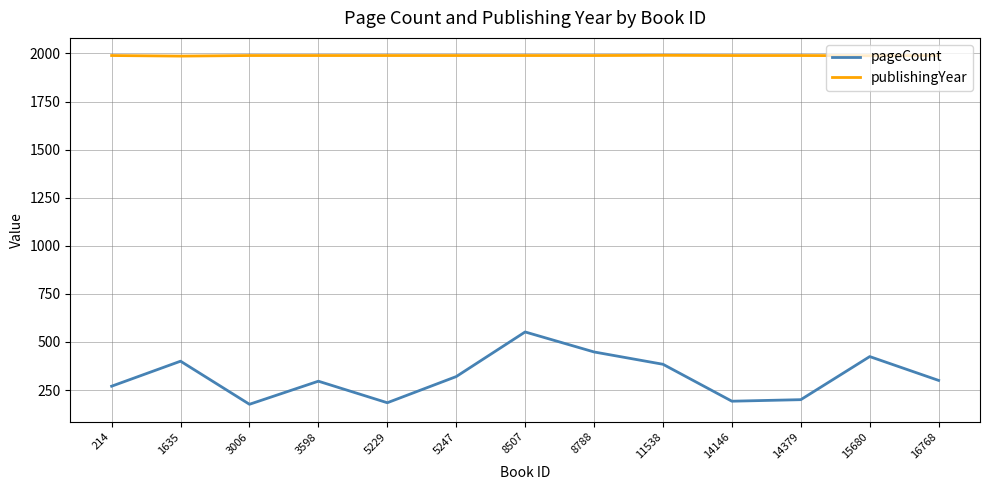

Rank the series by their average value, from highest to lowest.

publishingYear, pageCount